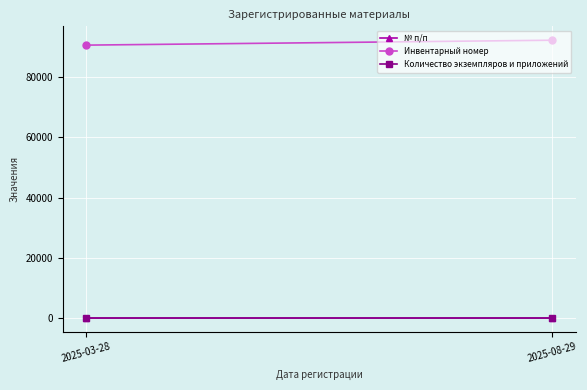

How many series are shown in this chart?

3